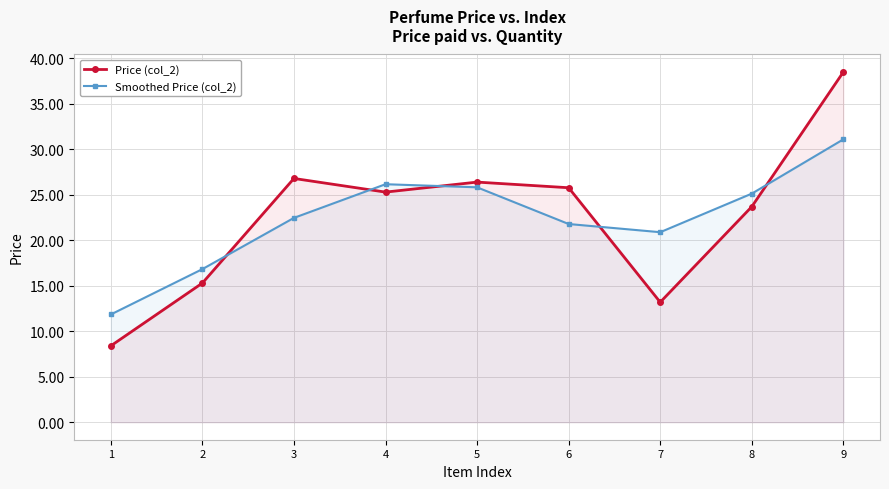

What is the value of the Smoothed Price (col_2) point at the 9th from the left?

31.1